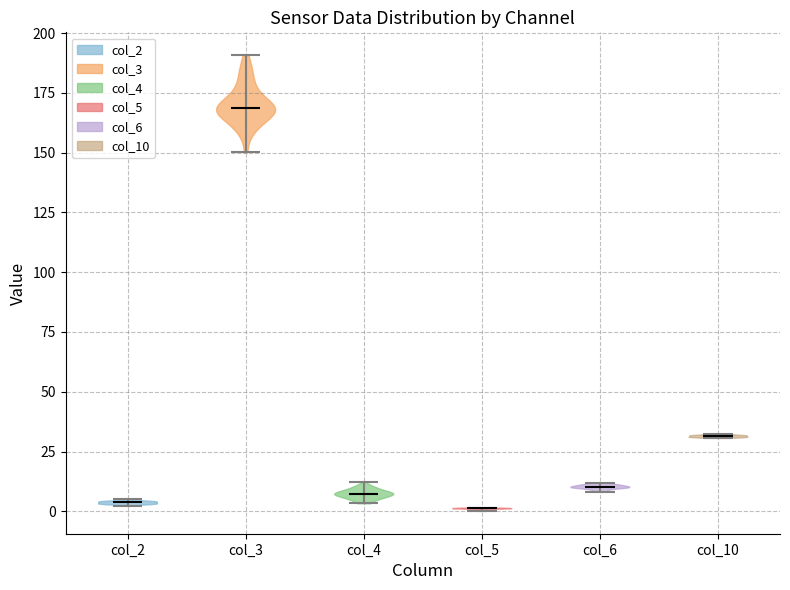

Where does the median line of the violin for col_6 sit on the y-axis? The values are not printed on the chart, so give them approximately, as read against the axis.

10